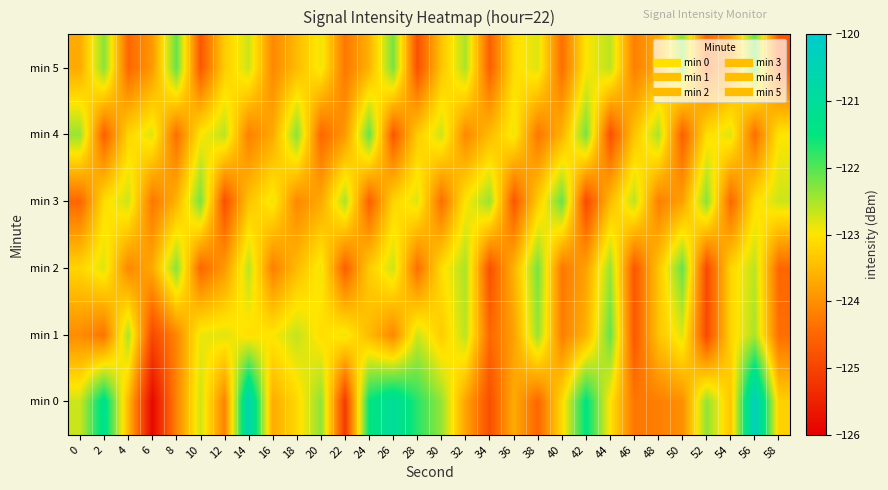

Between 6 and 20, which series saw the biggest shift?

min 0